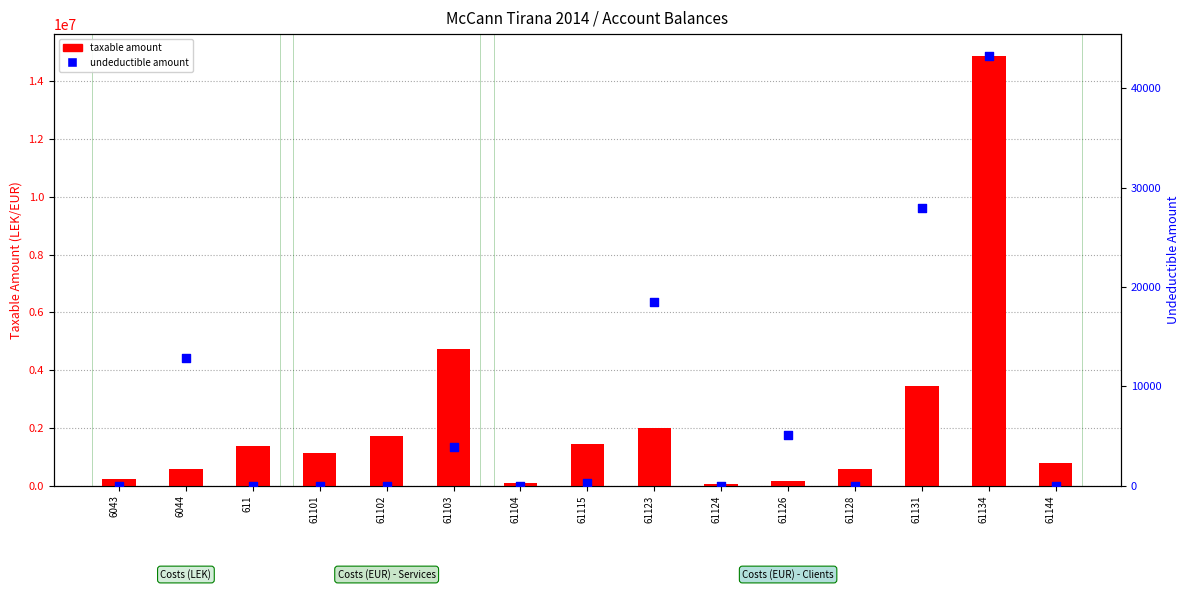

At how many categories does at least one series exceed 8487811?

1